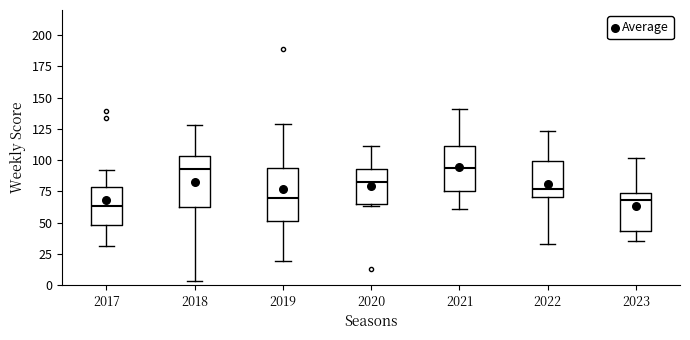

Where does the upper whisker of the box at x = 2023 end on the y-axis? The values are not printed on the chart, so give them approximately, as read against the axis.

100